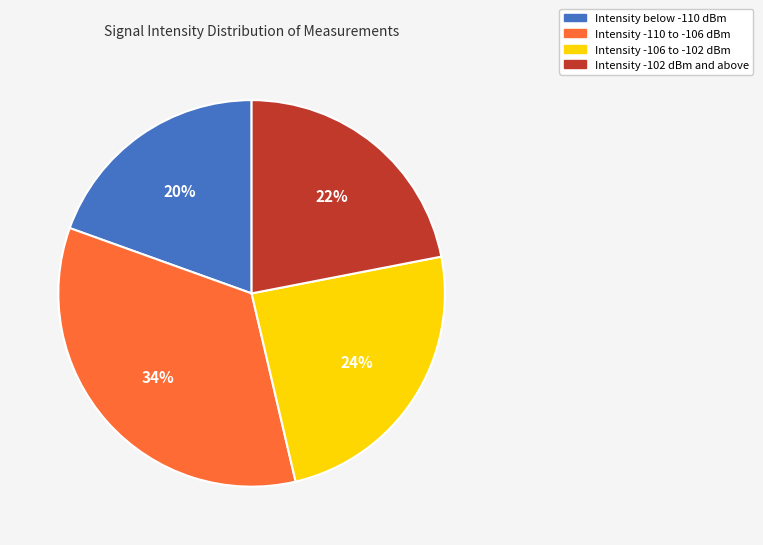

Does any single category account for the majority?

No